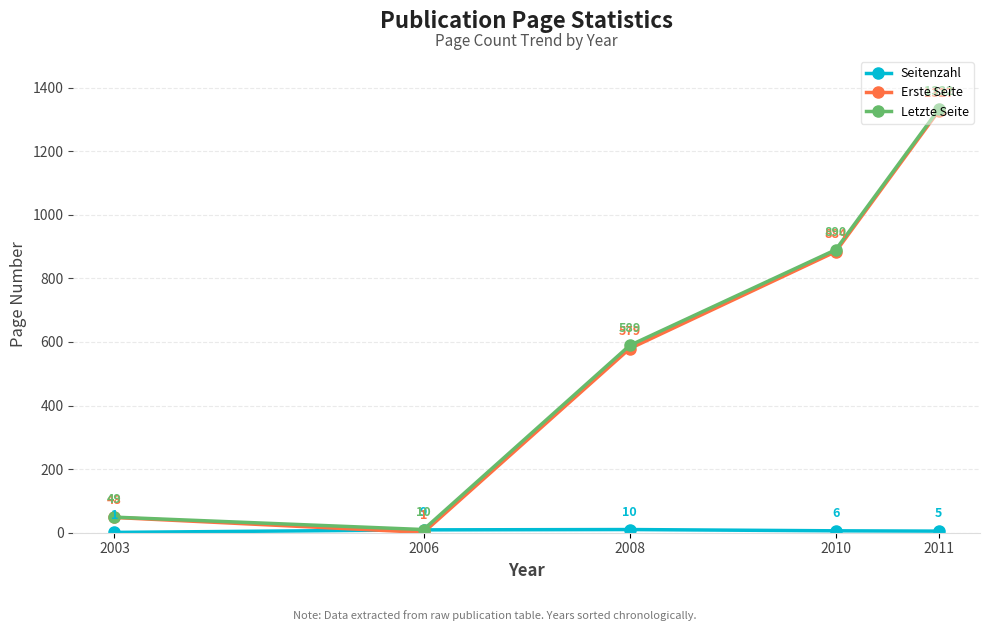

Between 2003 and 2011, which series saw the biggest shift?

Letzte Seite